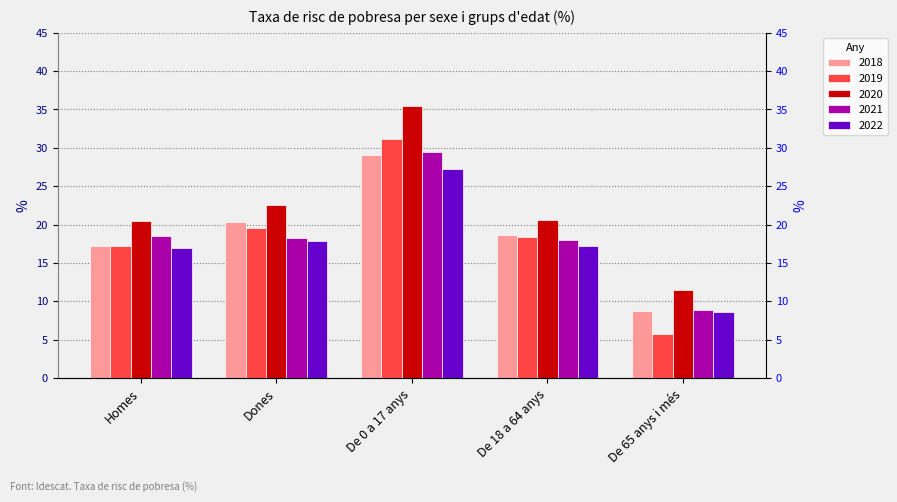

At which label does 2020 reach its minimum?

De 65 anys i més